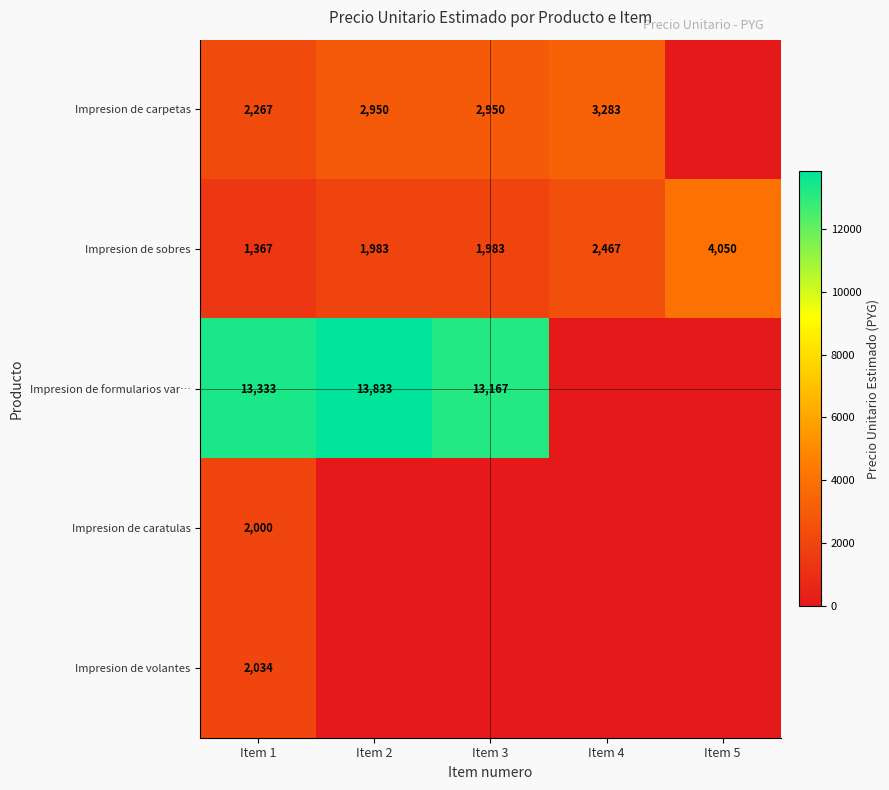

True or false: Impresion de carpetas has a value of 1674 at Item 4.

False